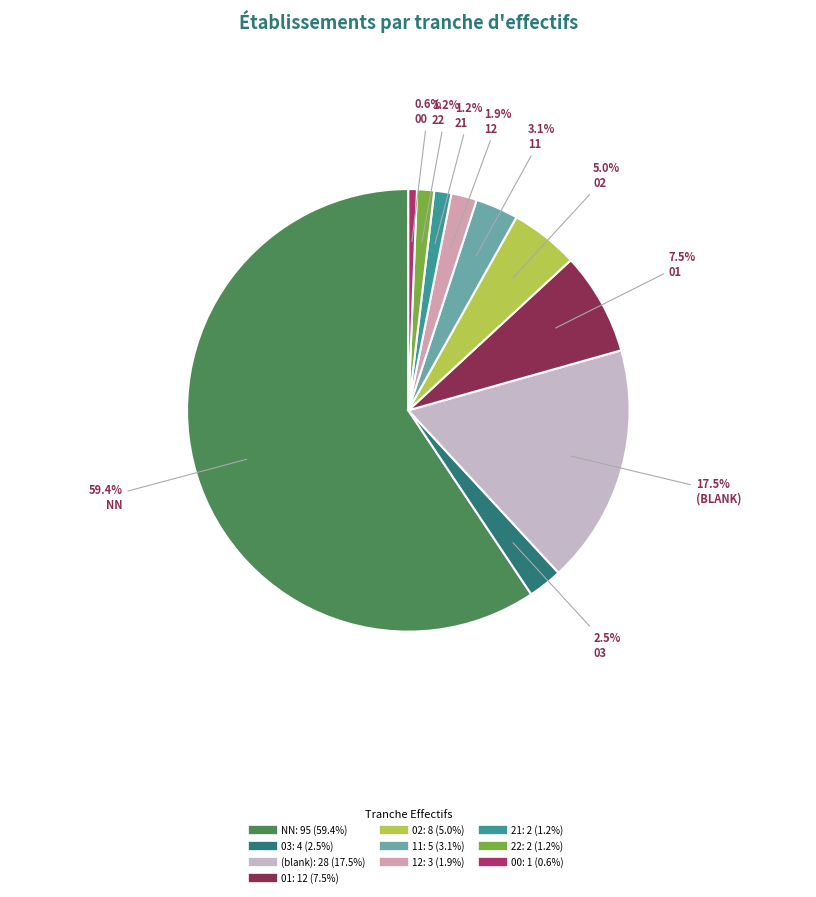

How many slices are in this pie chart?

10